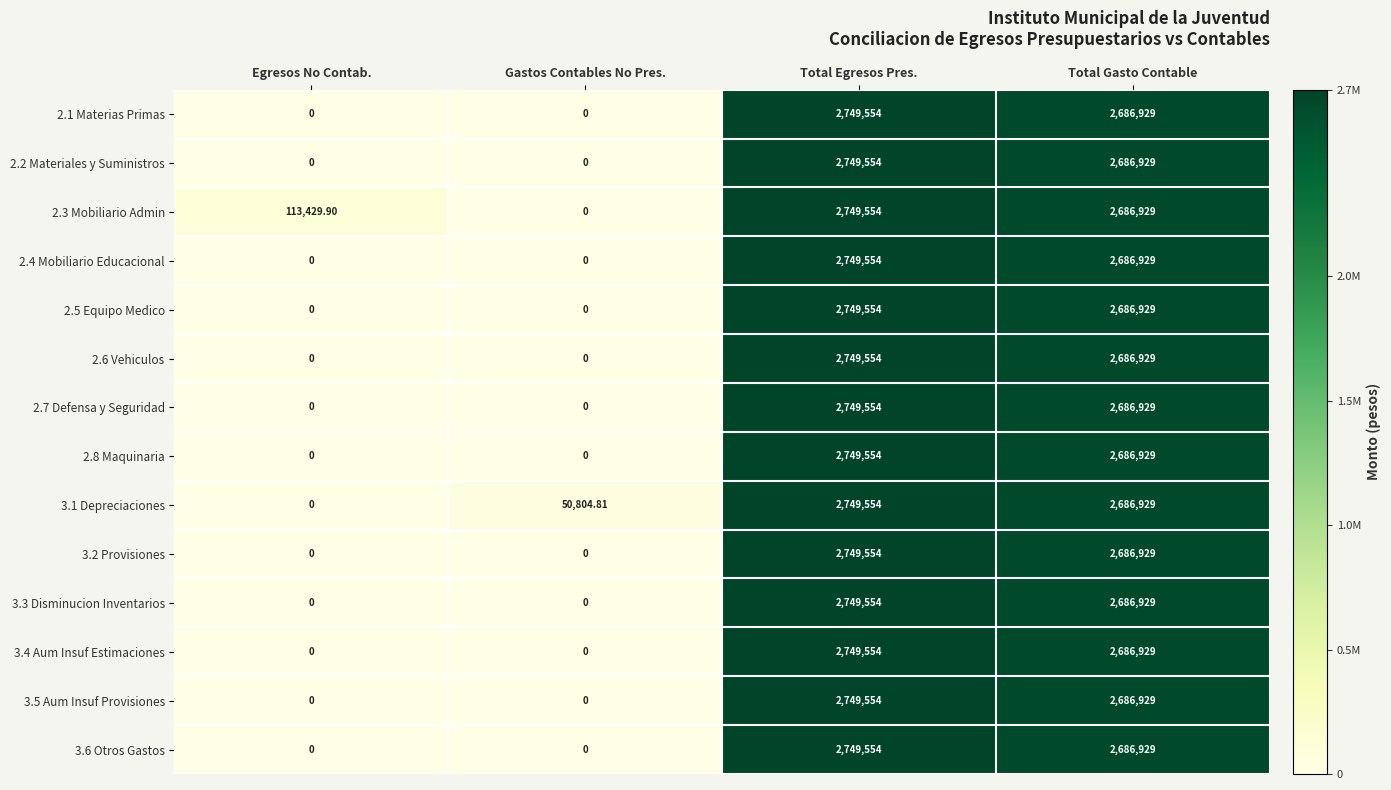

List the labels in order of 2.3 Mobiliario Admin value, largest first.

Total Egresos Pres., Total Gasto Contable, Egresos No Contab., Gastos Contables No Pres.